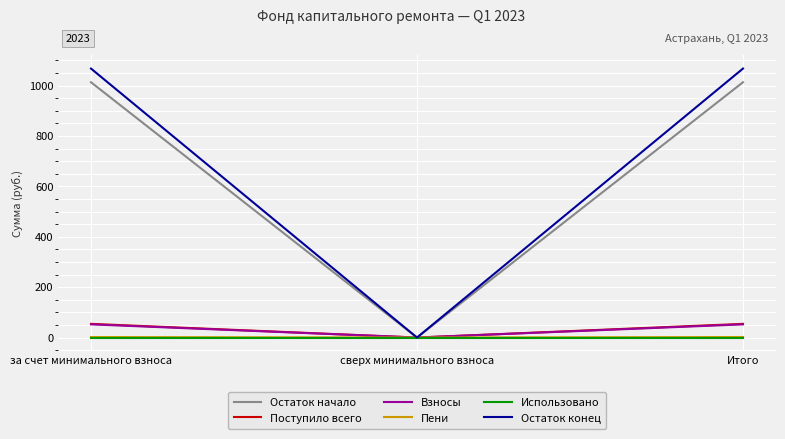

Is the value of Остаток начало at сверх минимального взноса greater than the value of Остаток конец at Итого?

No